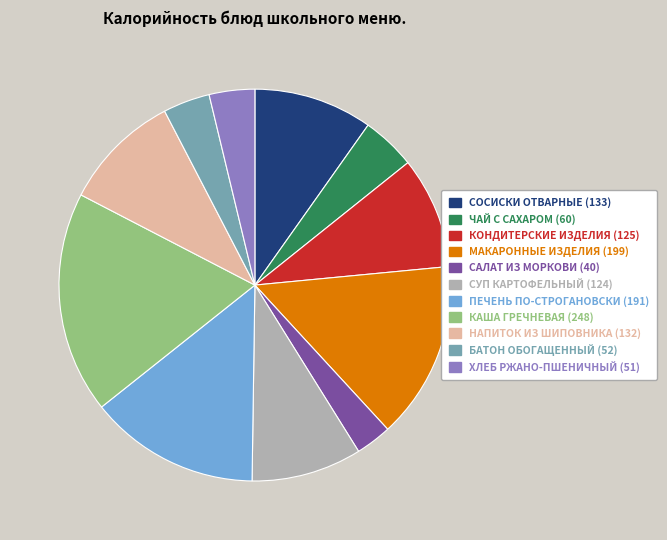

Does any single category account for the majority?

No